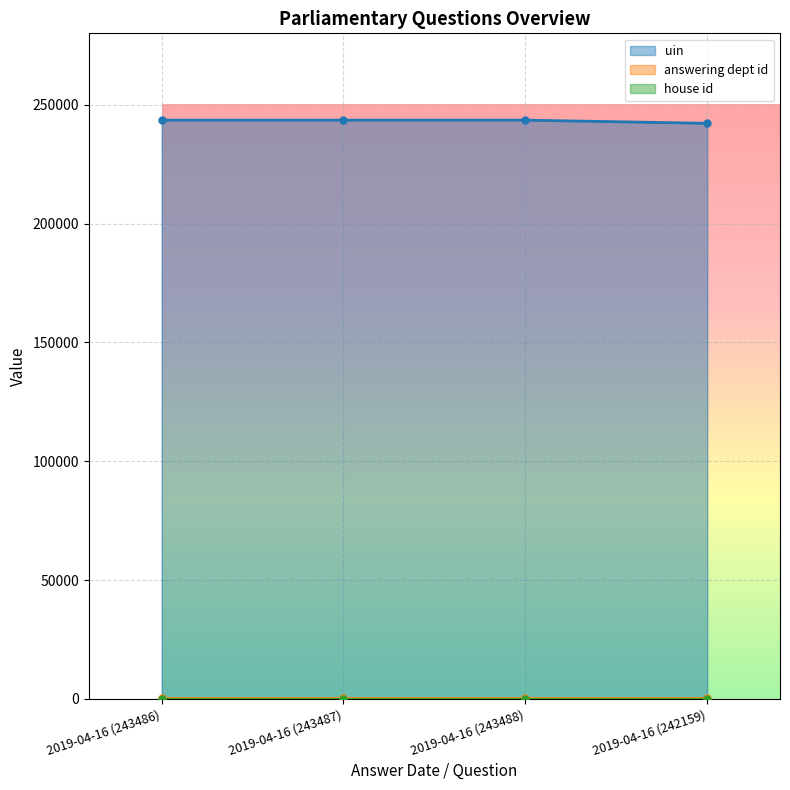

The value of uin at 2019-04-16 (243487) is 334912. True or false?

False